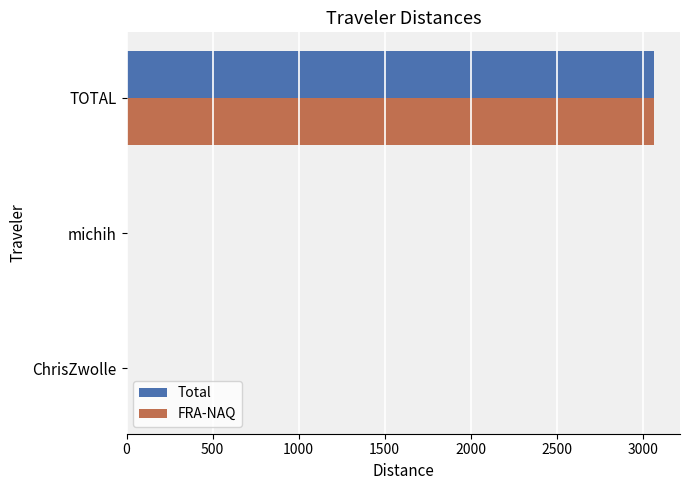

How many series are shown in this chart?

2